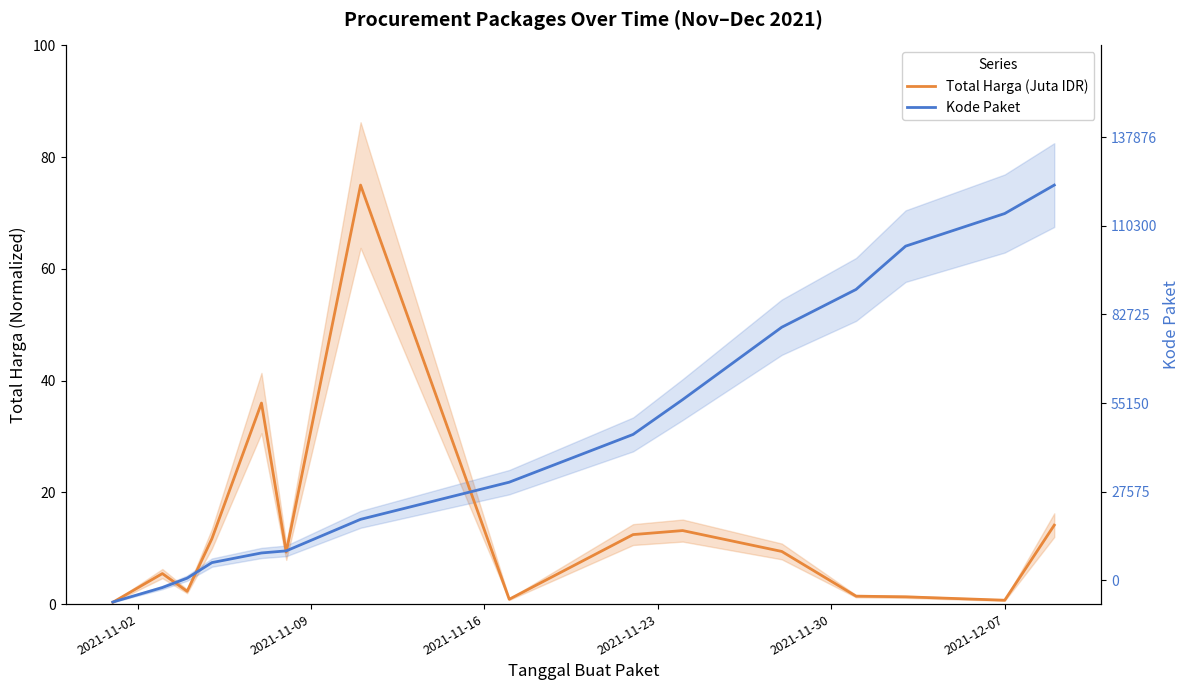

How many data points in Total Harga (Juta IDR) are above 9?

8